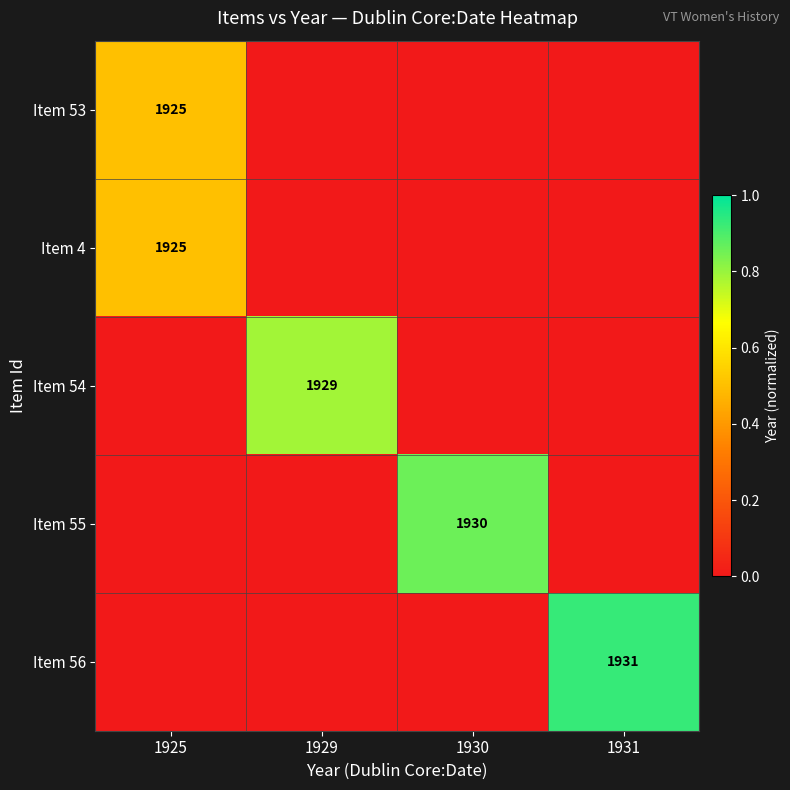

At how many categories does at least one series exceed 0?

4